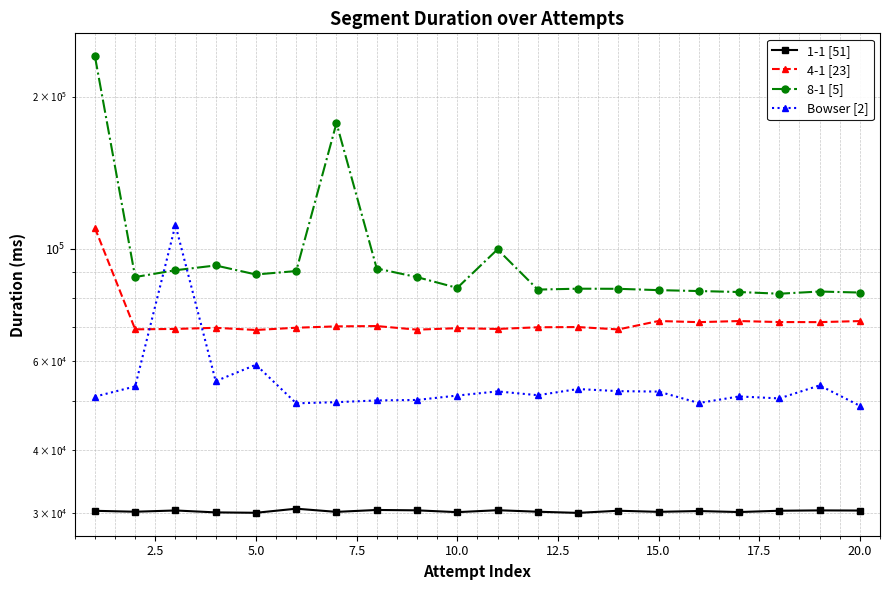

Reading right to left, transcribe all the data shown in this chart.

1-1 [51]: 30301	30321	30274	30094	30234	30122	30276	29979	30138	30347	30079	30330	30381	30117	30558	29993	30046	30311	30137	30265
4-1 [23]: 71866	71522	71545	71877	71514	71890	69182	69932	69863	69327	69577	69106	70254	70150	69720	69007	69693	69337	69212	109871
8-1 [5]: 81846	82224	81410	82044	82408	82745	83252	83295	82955	99643	83603	87810	91324	177195	90268	88868	92592	90610	87841	240389
Bowser [2]: 48842	53601	50514	50968	49472	52112	52217	52722	51259	52157	51178	50162	50050	49658	49404	58900	54652	111381	53356	50927